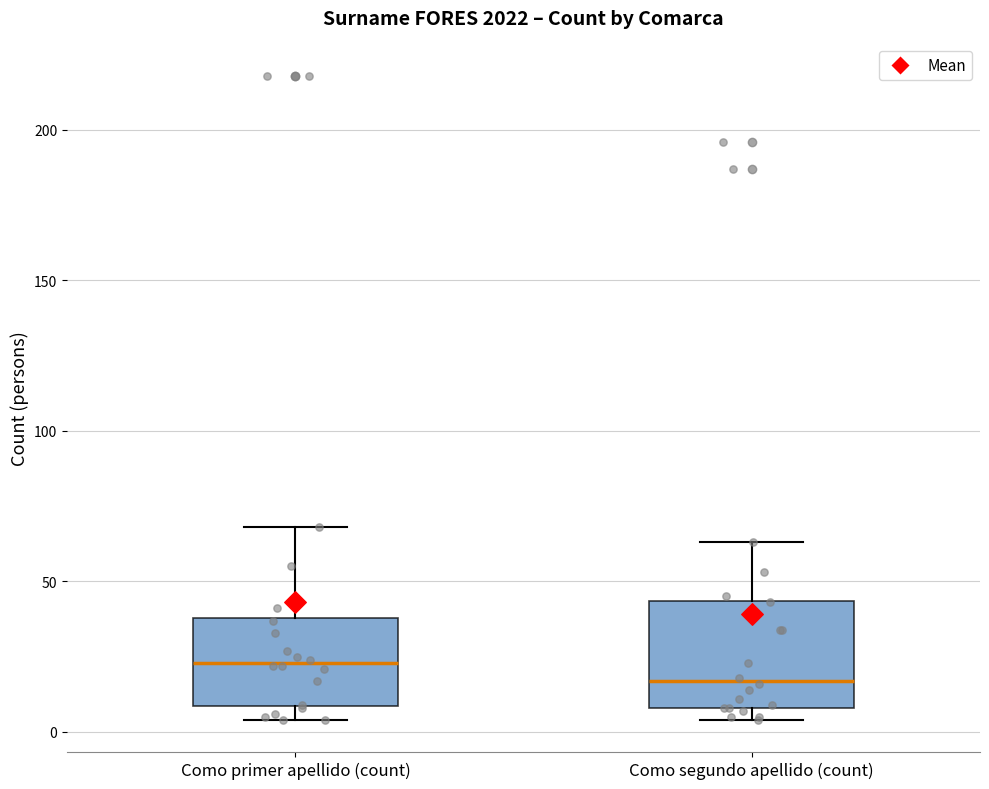

Comparing the boxes themselves (not the whiskers), which one is the tallest?

Como segundo apellido (count)